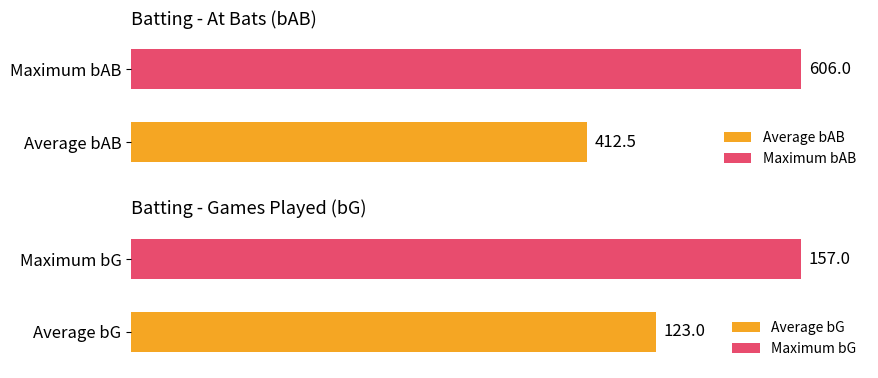

Does the chart contain any negative values?

No